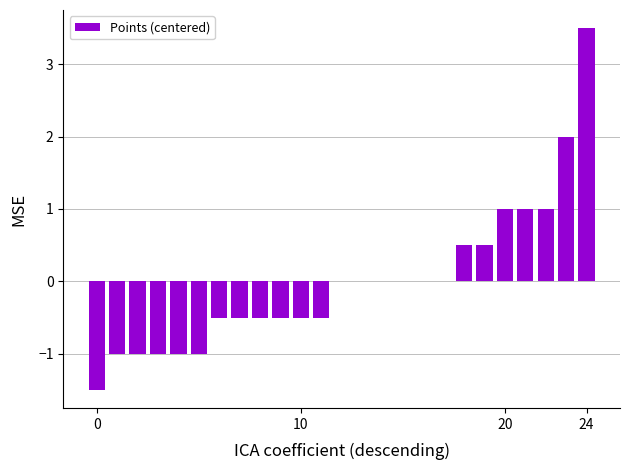

What is the greatest value displayed?

3.5